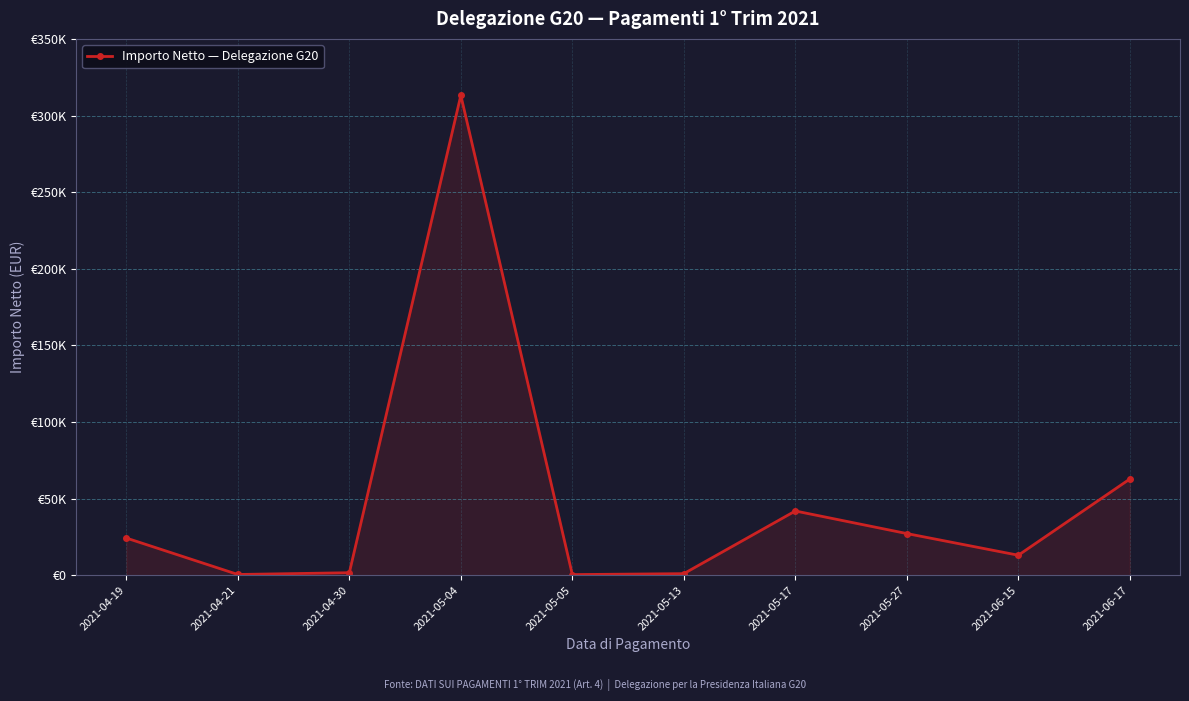

Reading right to left, list all the values displayed in this chart.

62752.7	13018.4	27156.4	41890.2	993.0	370.0	313161.6	1600.0	448.0	24227.2